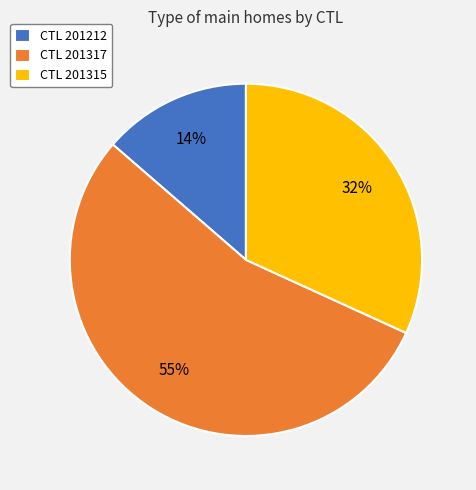

To the nearest percent, what is the difference between the largest and smallest slice percentages?

41%